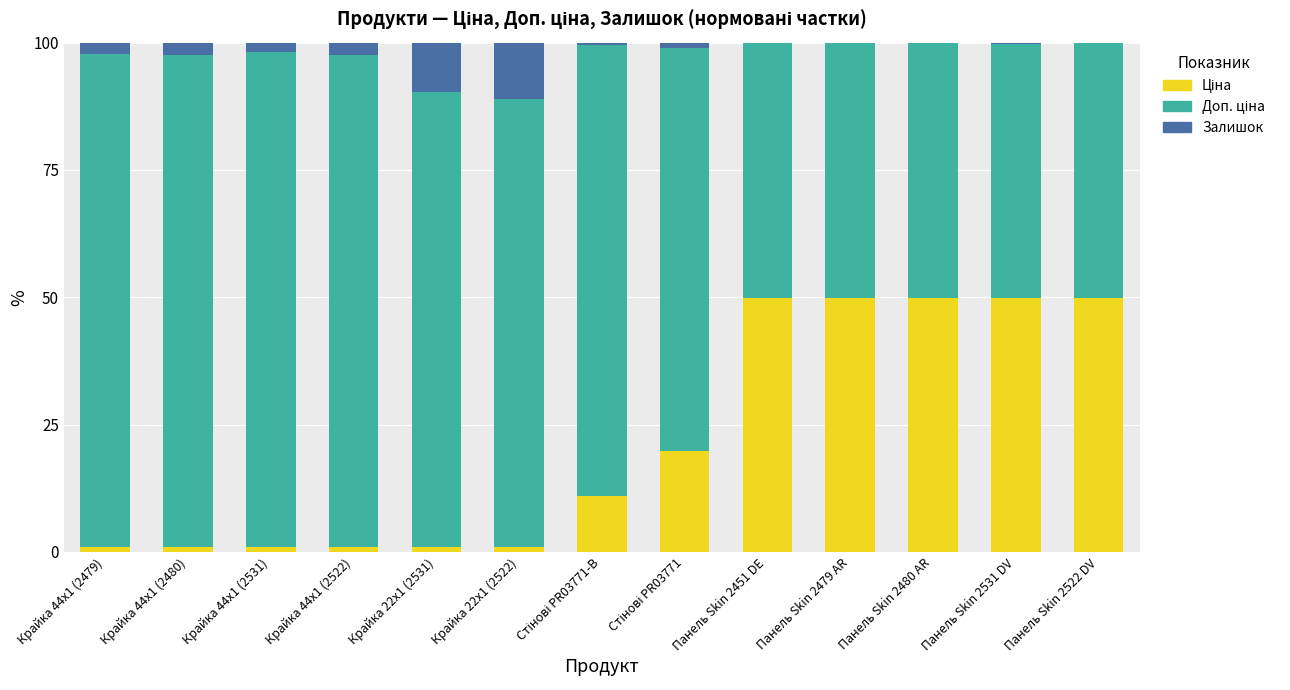

How many distinct data groups are displayed?

3